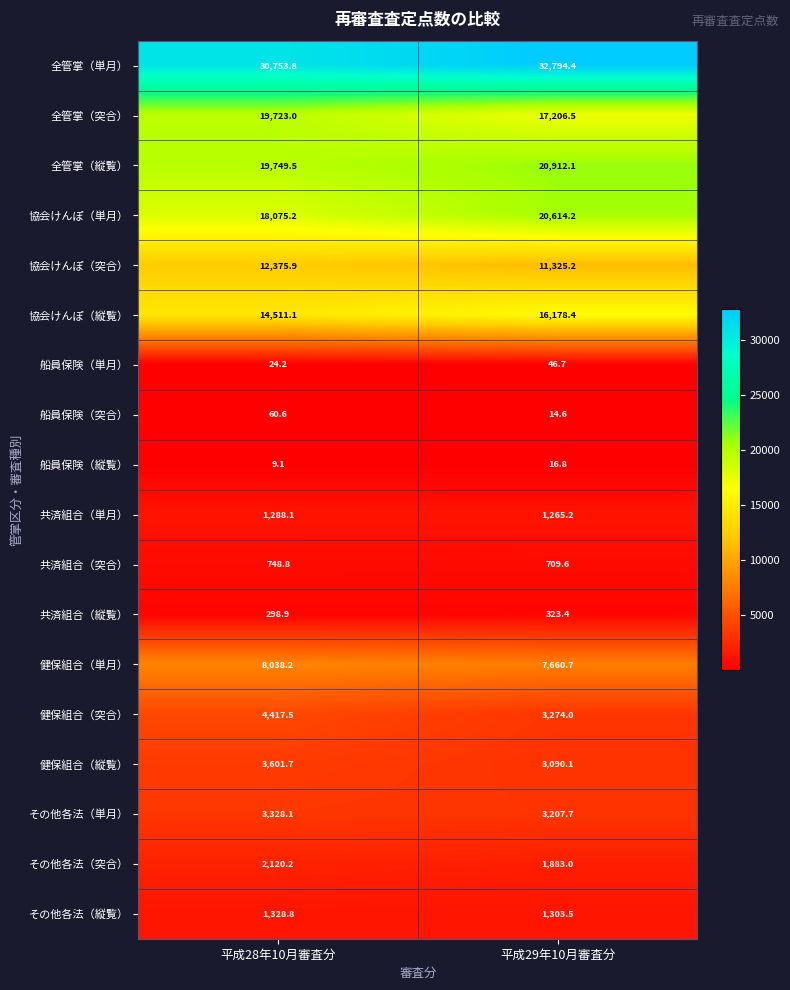

The 全管掌（縦覧） series shows 10749.2 at 平成28年10月審査分. True or false?

False